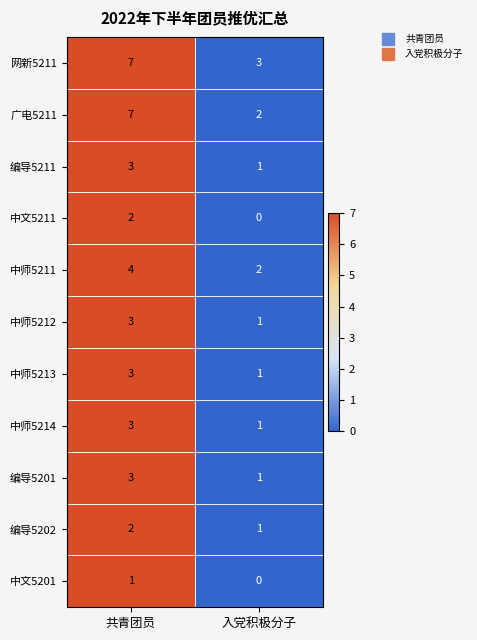

Is it true that 中师5211 equals 1 at 入党积极分子?

False